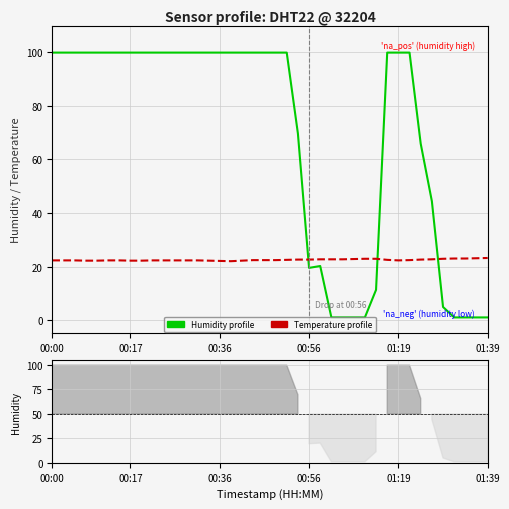

What is the greatest value displayed?

99.9